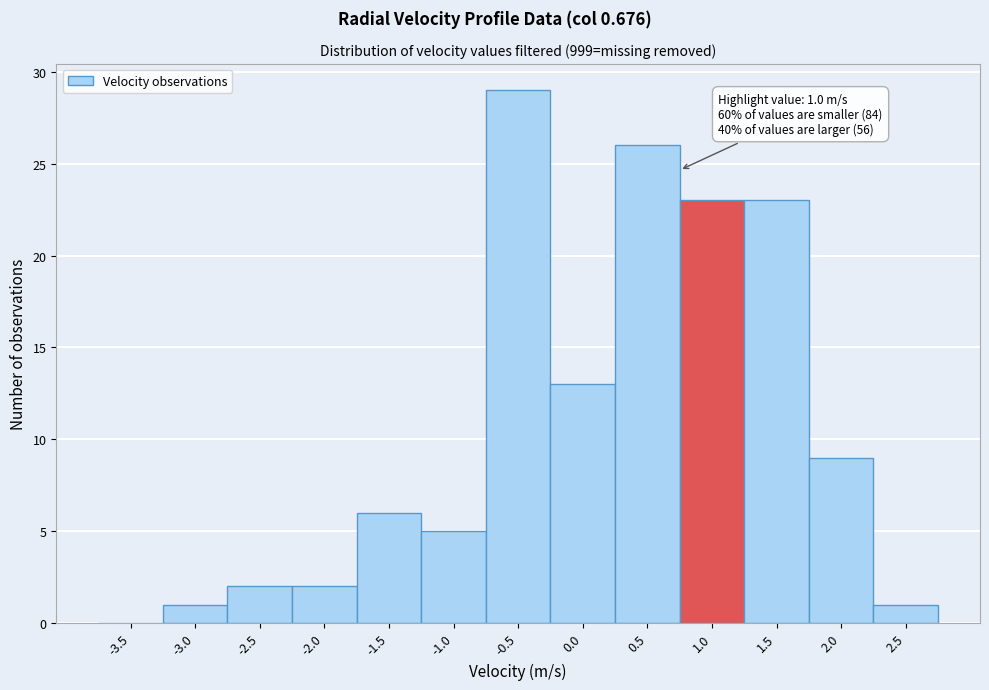

Reading left to right, transcribe all the data shown in this chart.

-3.5=0	-3.0=1	-2.5=2	-2.0=2	-1.5=6	-1.0=5	-0.5=29	0.0=13	0.5=26	1.0=23	1.5=23	2.0=9	2.5=1